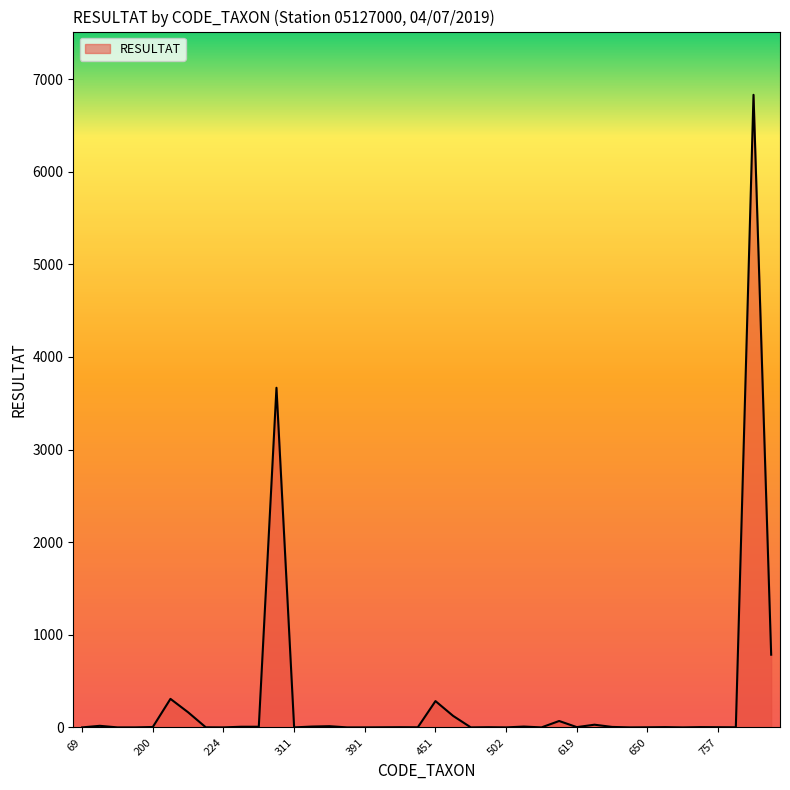

What is the maximum value shown in the chart?

6830